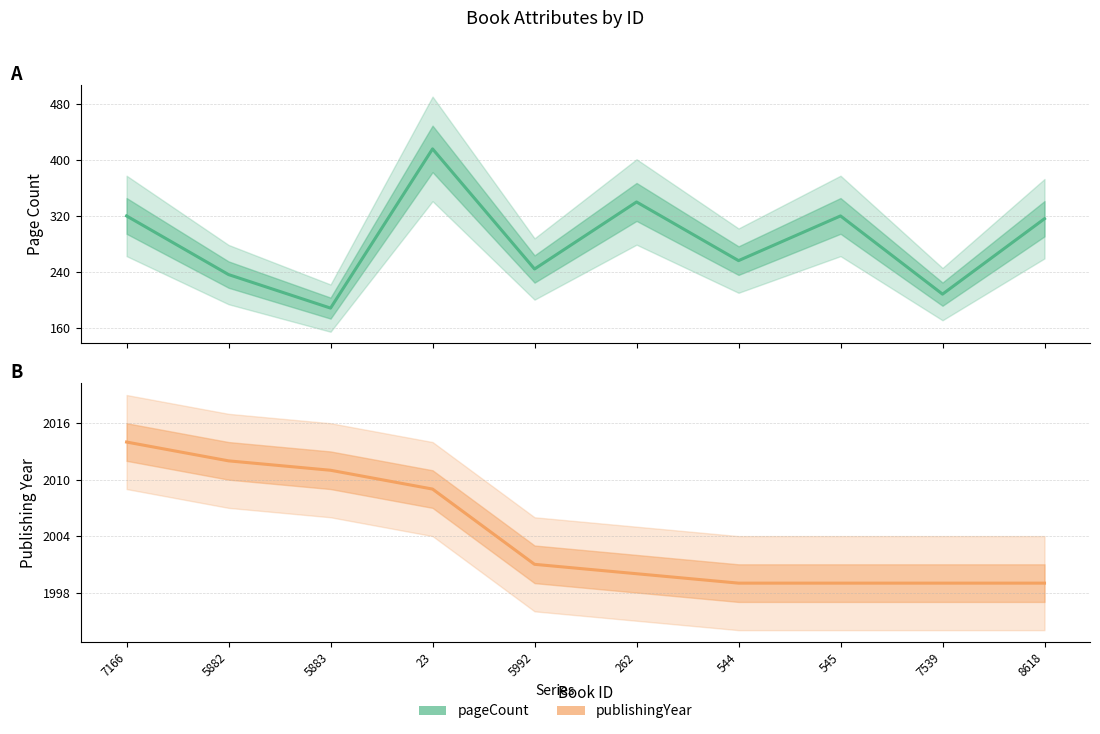

The value of pageCount at 23 is 416. True or false?

True